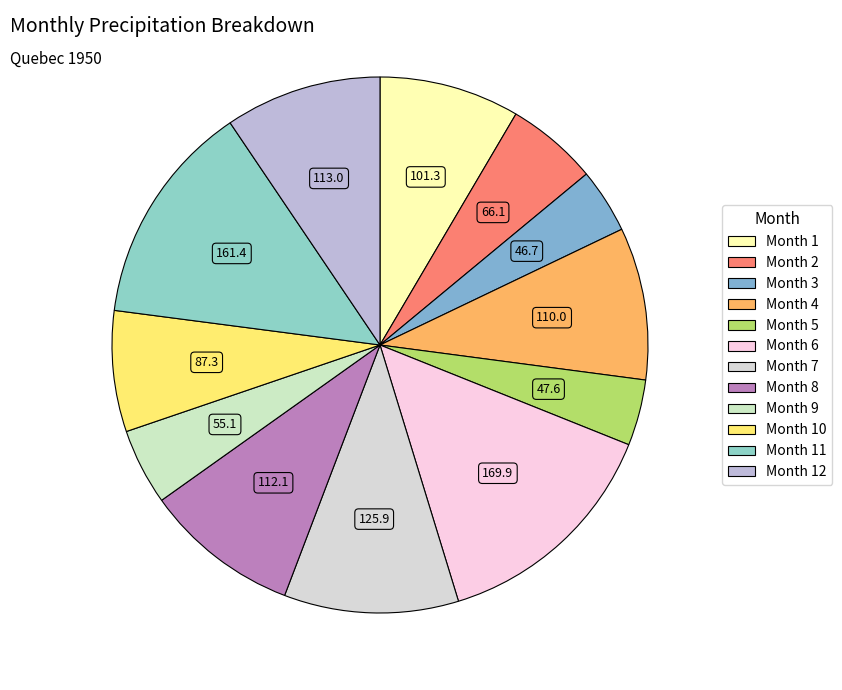

To the nearest percent, what is the average slice percentage?

8%